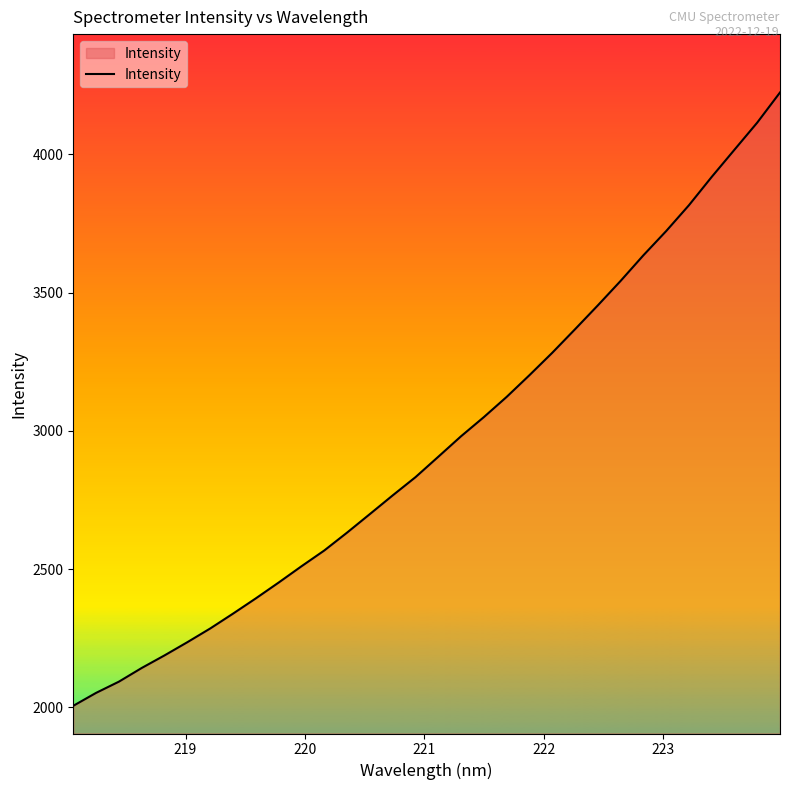

What is the maximum value shown in the chart?

4224.4